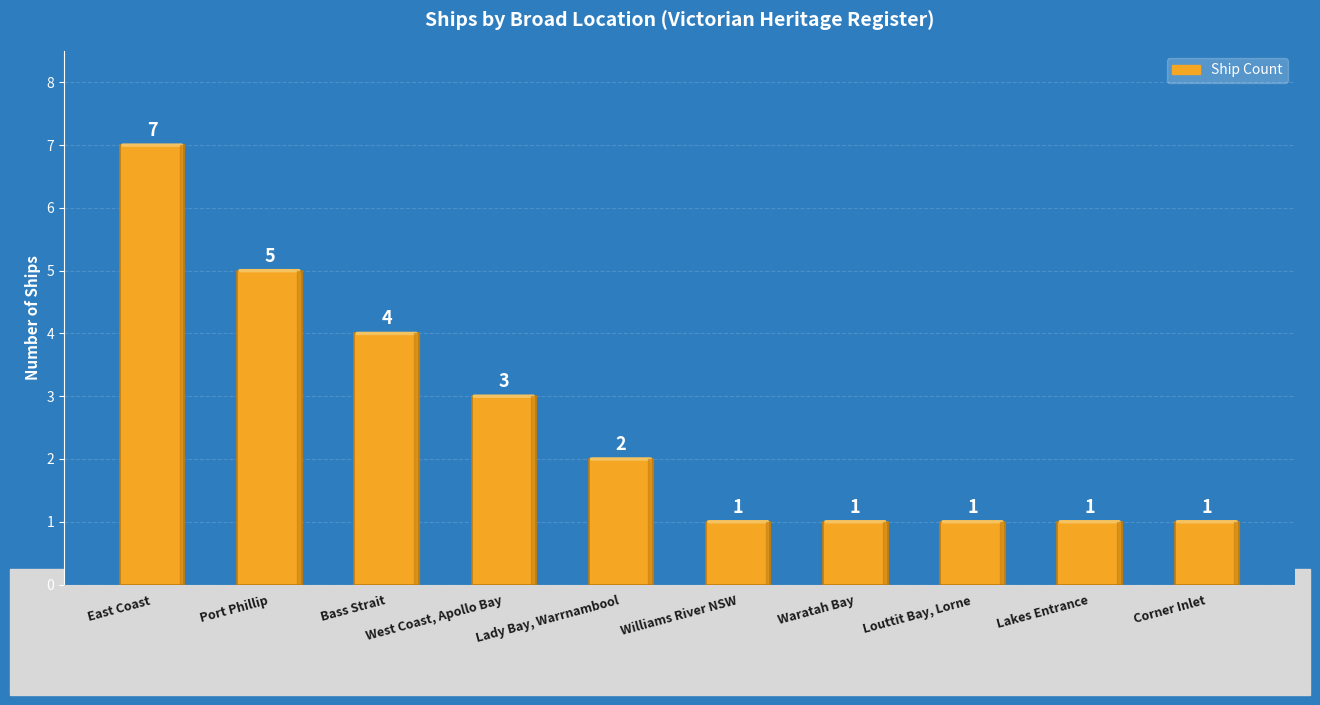

Count the values in the range 1 to 4.

8